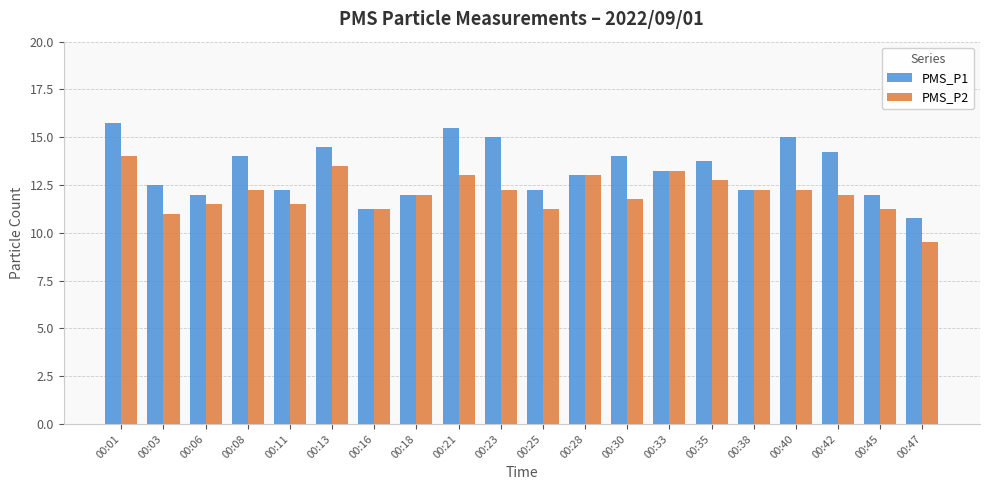

What is the sum of the PMS_P2 values at 00:16 and 00:11?

22.8